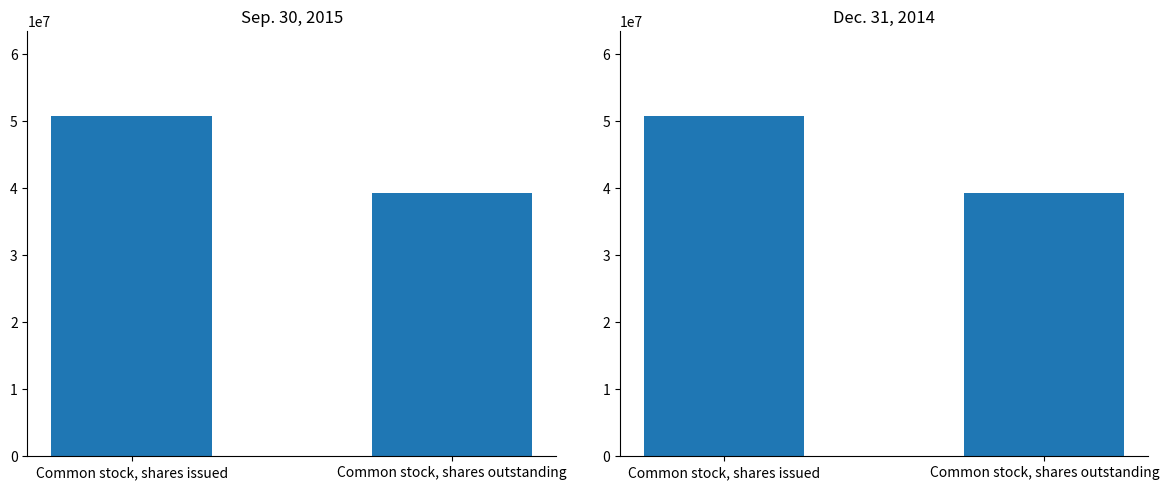

Reading left to right, what are all the values shown in this chart?

Sep. 30, 2015: 50736251	39241173
Dec. 31, 2014: 50736251	39241173